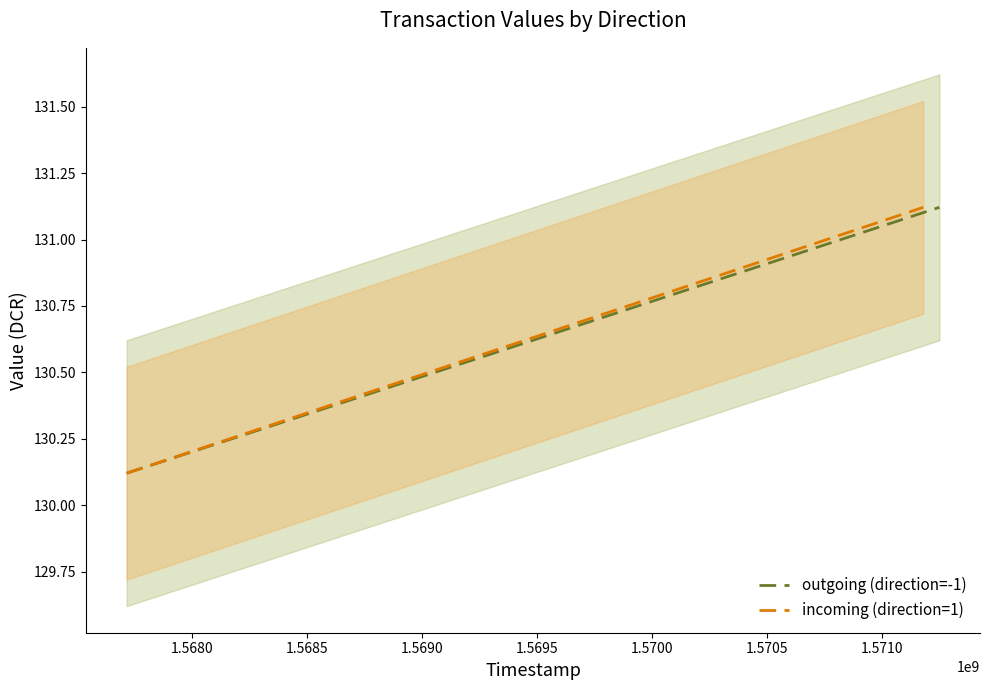

Which series has the largest range (max minus min)?

outgoing (direction=-1)